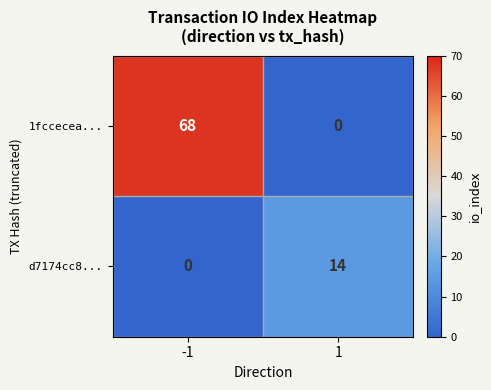

Reading left to right, transcribe all the data shown in this chart.

1fccecea...: 68	0
d7174cc8...: 0	14